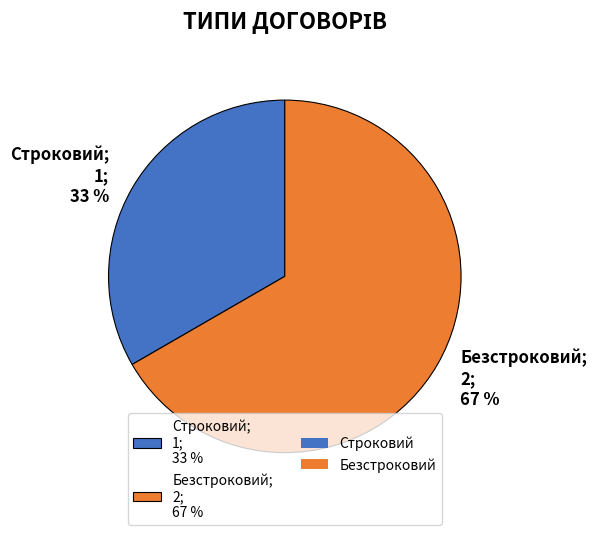

Does Строковий account for over 50% of the chart?

No